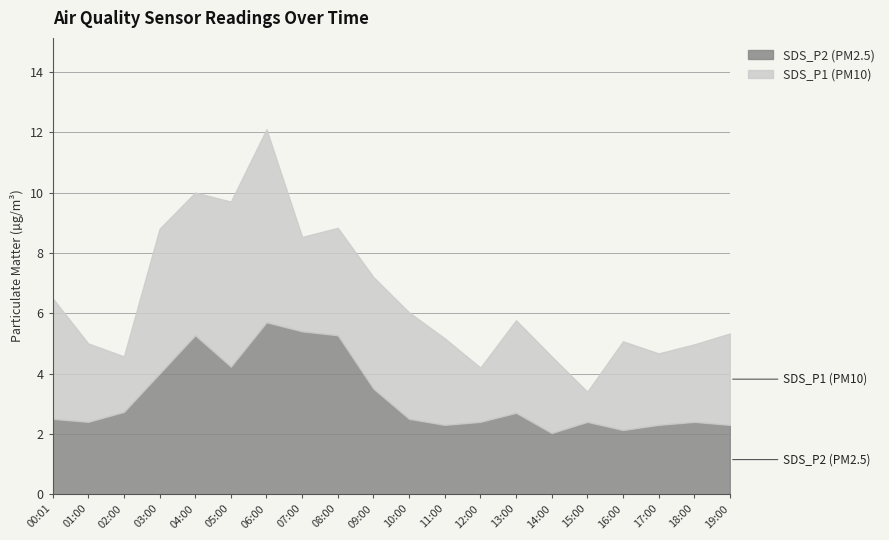

True or false: SDS_P1 has a value of 1.2 at 18:00.

False